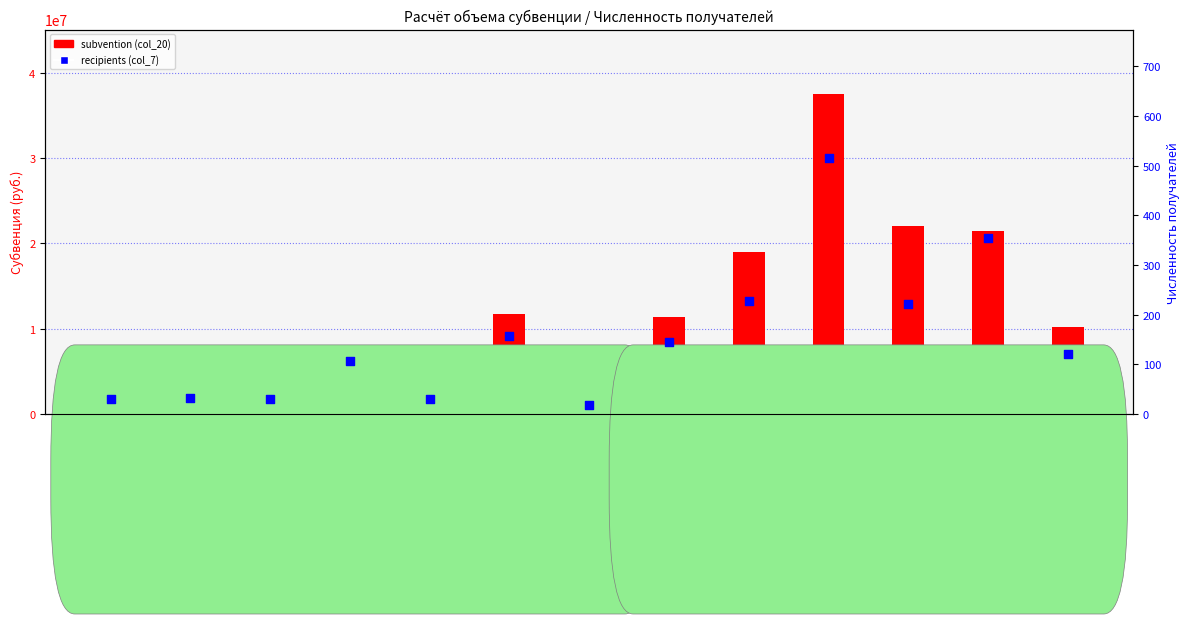

At how many categories does at least one series exceed 33831844?

1